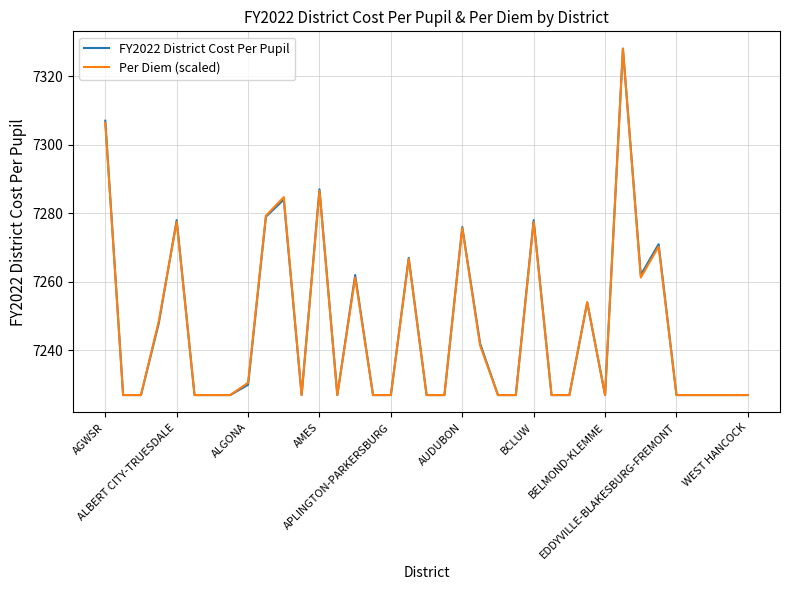

Reading left to right, extract all data points from this chart.

FY2022 District Cost Per Pupil: 7307.0	7227.0	7227.0	7248.0	7278.0	7227.0	7227.0	7227.0	7230.0	7279.0	7284.0	7227.0	7287.0	7227.0	7262.0	7227.0	7227.0	7267.0	7227.0	7227.0	7276.0	7242.0	7227.0	7227.0	7278.0	7227.0	7227.0	7254.0	7227.0	7328.0	7262.0	7271.0	7227.0	7227.0	7227.0	7227.0	7227.0
Per Diem (scaled): 7306.4	7227.0	7227.0	7248.6	7277.5	7227.0	7227.0	7227.0	7230.6	7279.3	7284.7	7227.0	7286.5	7227.0	7261.3	7227.0	7227.0	7266.7	7227.0	7227.0	7275.7	7241.4	7227.0	7227.0	7277.5	7227.0	7227.0	7254.1	7227.0	7328.0	7261.3	7270.3	7227.0	7227.0	7227.0	7227.0	7227.0